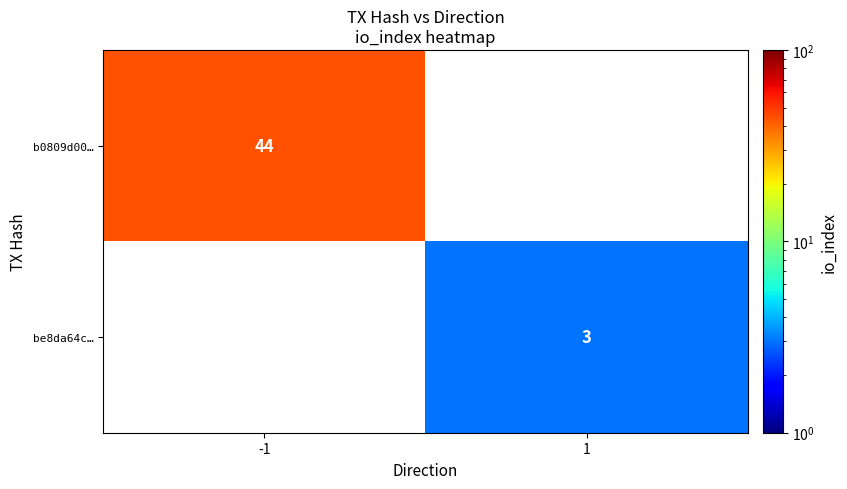

True or false: b0809d00… has a value of 9 at -1.

False